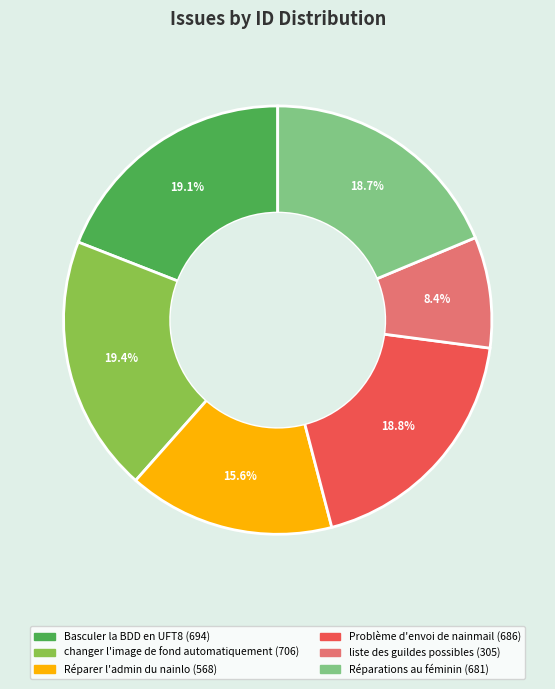

To the nearest percent, what is the difference between the largest and smallest slice percentages?

11%